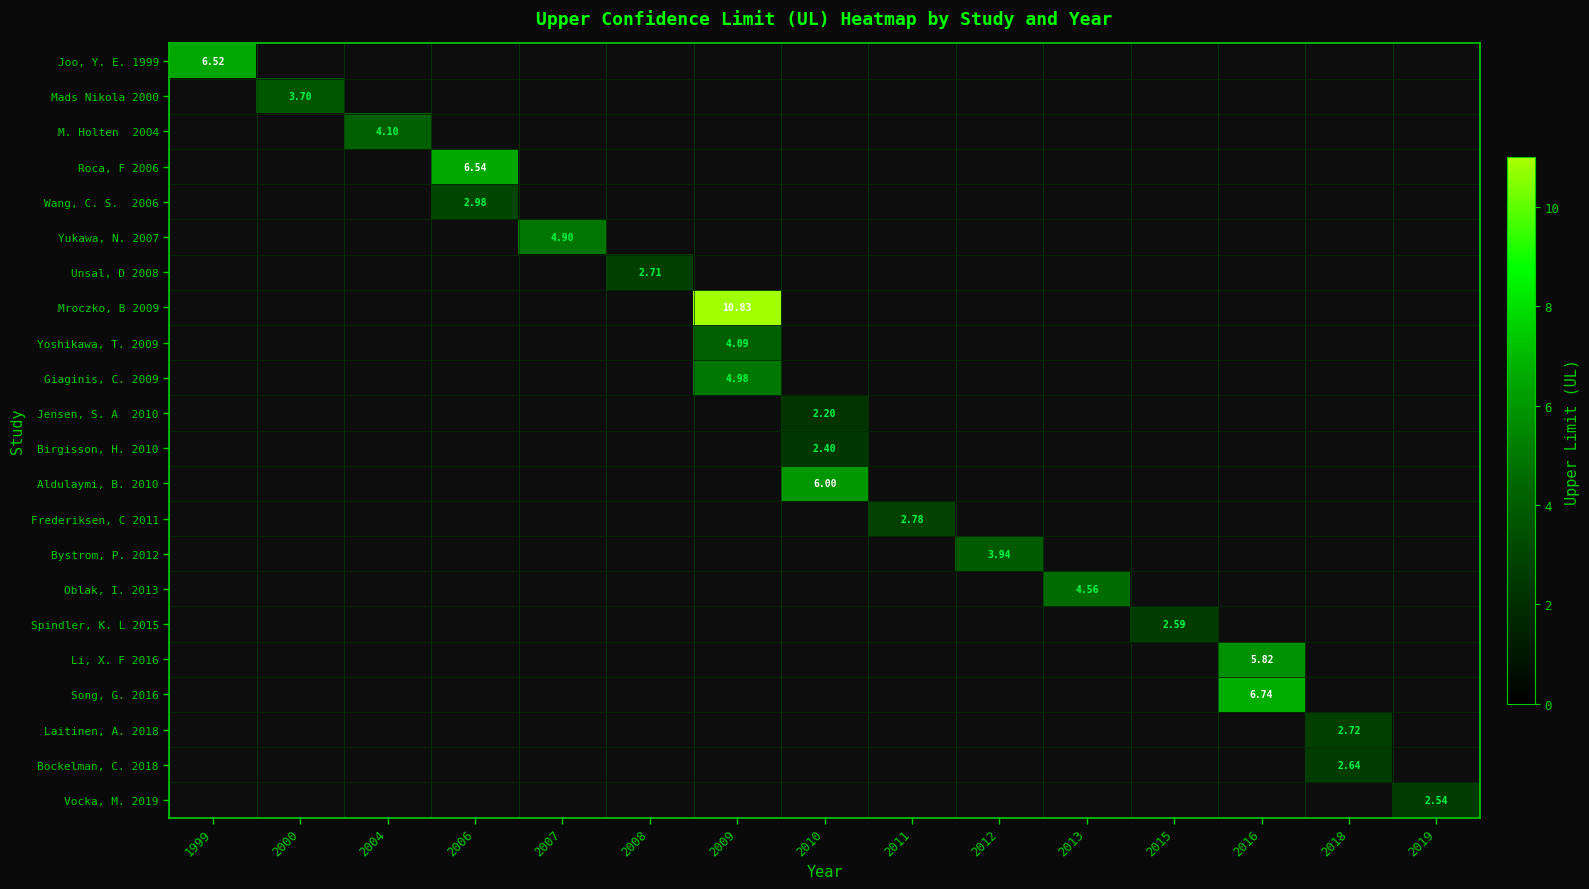

Between 2013 and 2016, which is larger?

2016